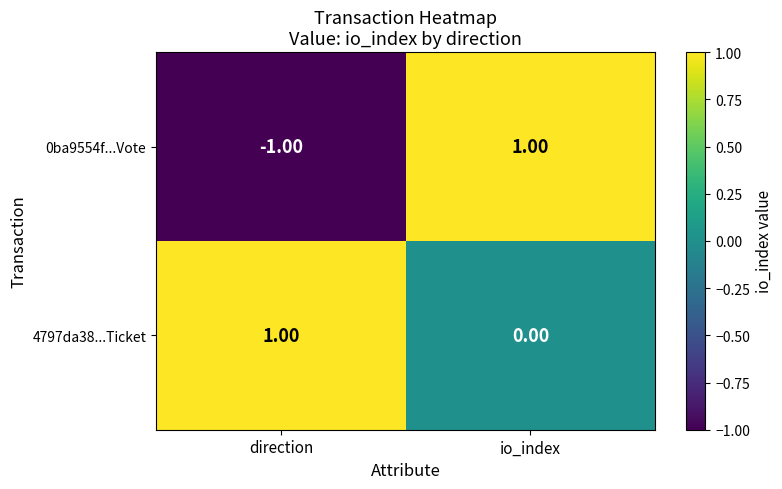

Which category has the lowest value across all series?

direction